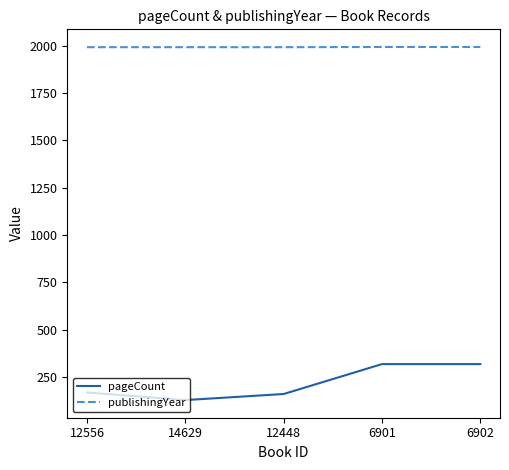

How many publishingYear values are between 1992 and 1993?

5